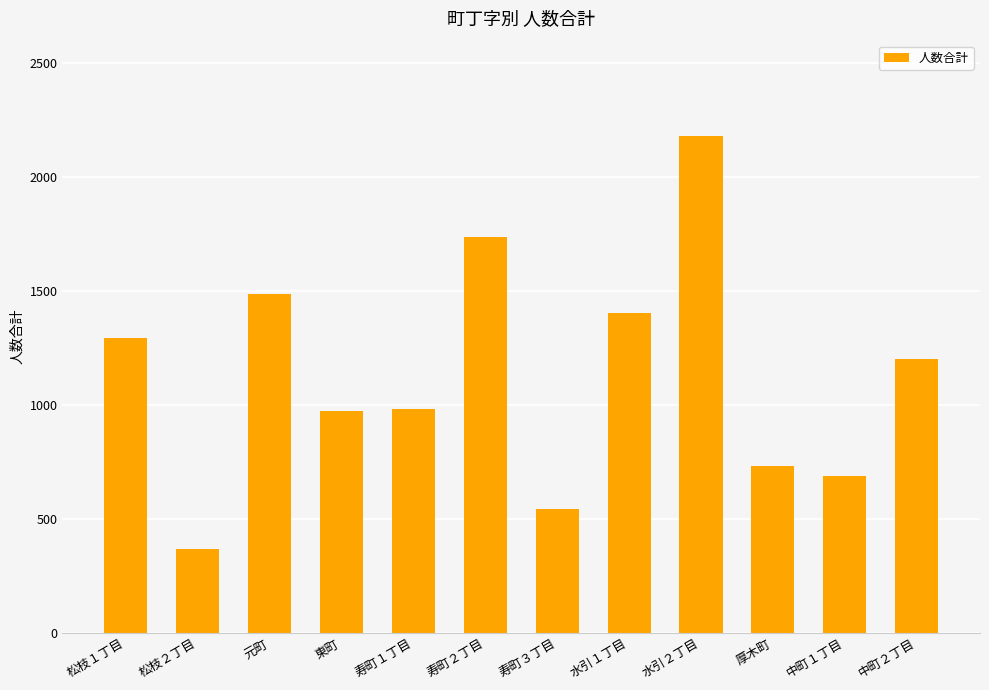

What is the label of the 10th bar from the left?

厚木町